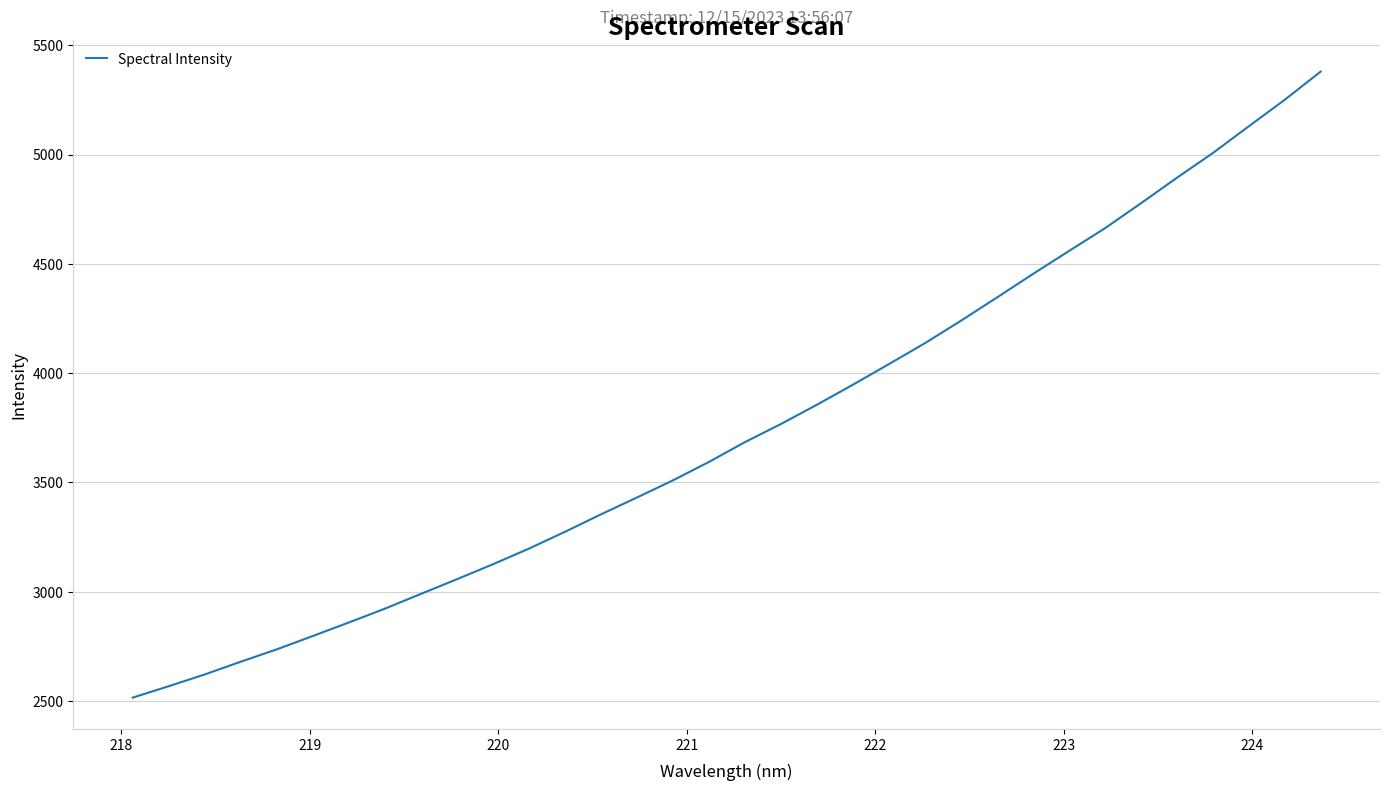

What is the difference between the second highest and minimum values?

2735.0